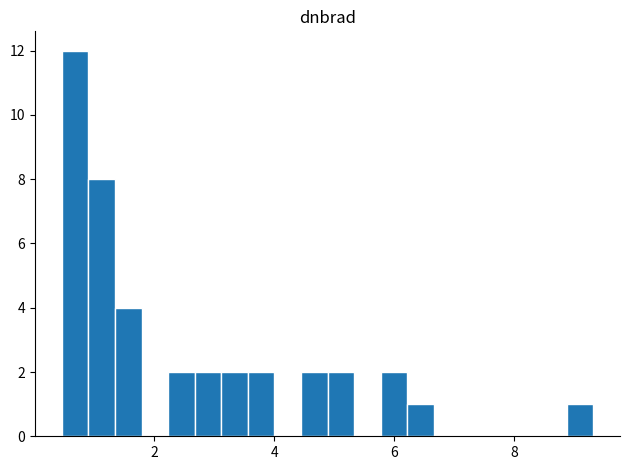

Read against the x-axis, roughly where is the centre of the tallest bar?

0.6